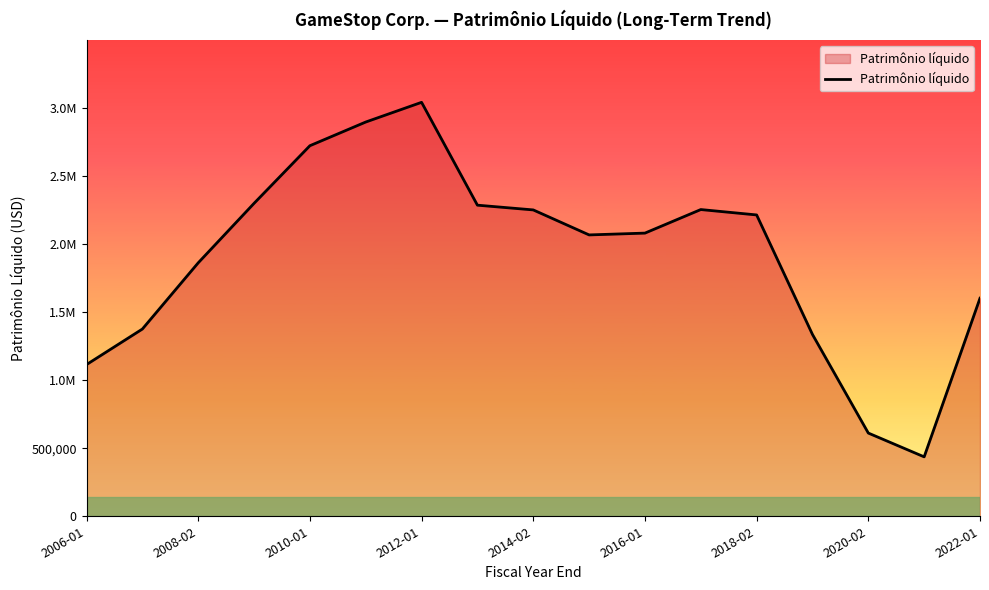

Does the chart display data point markers on the line(s)?

No